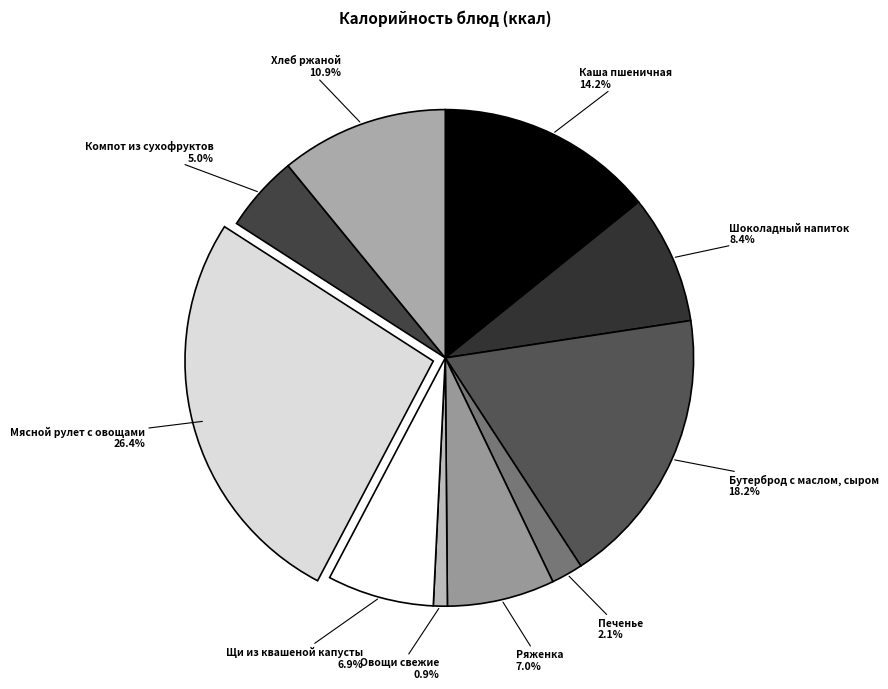

What is the ratio of the value at Каша пшеничная to the value at Шоколадный напиток?

1.7